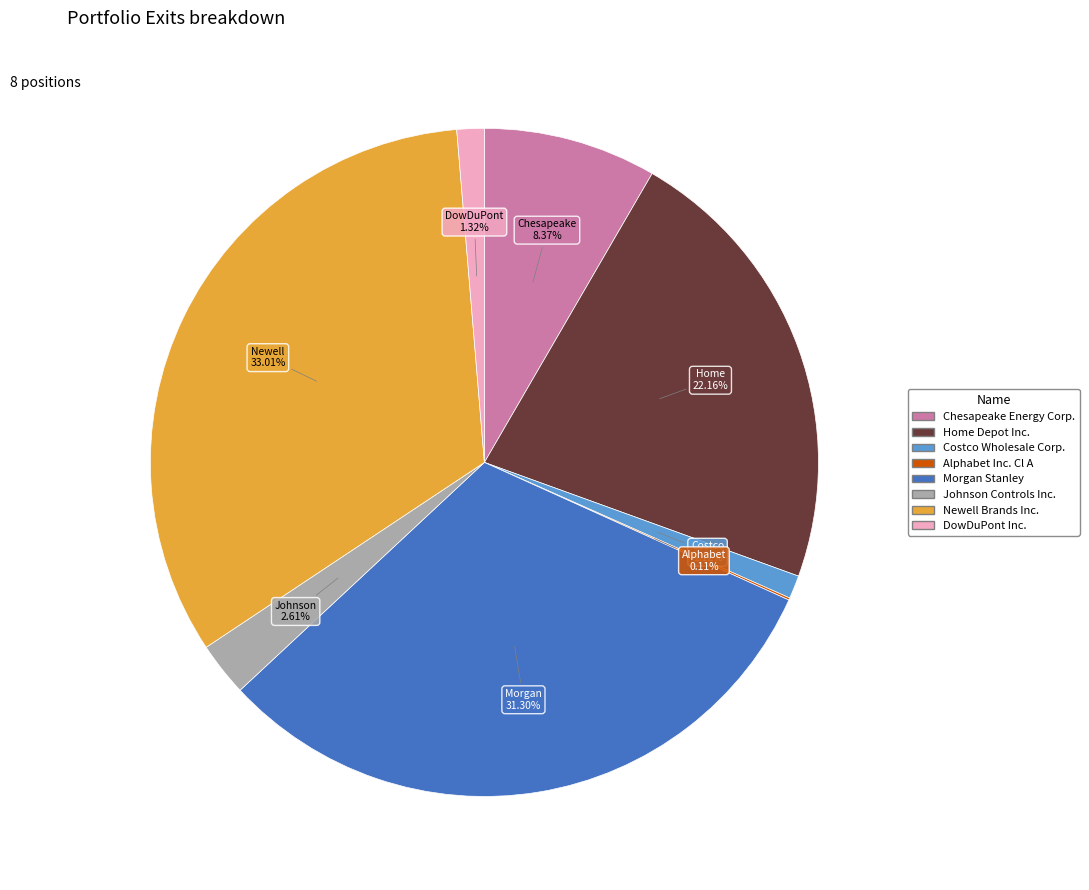

Combined, do Johnson Controls Inc. and Newell Brands Inc. account for over 50%?

No